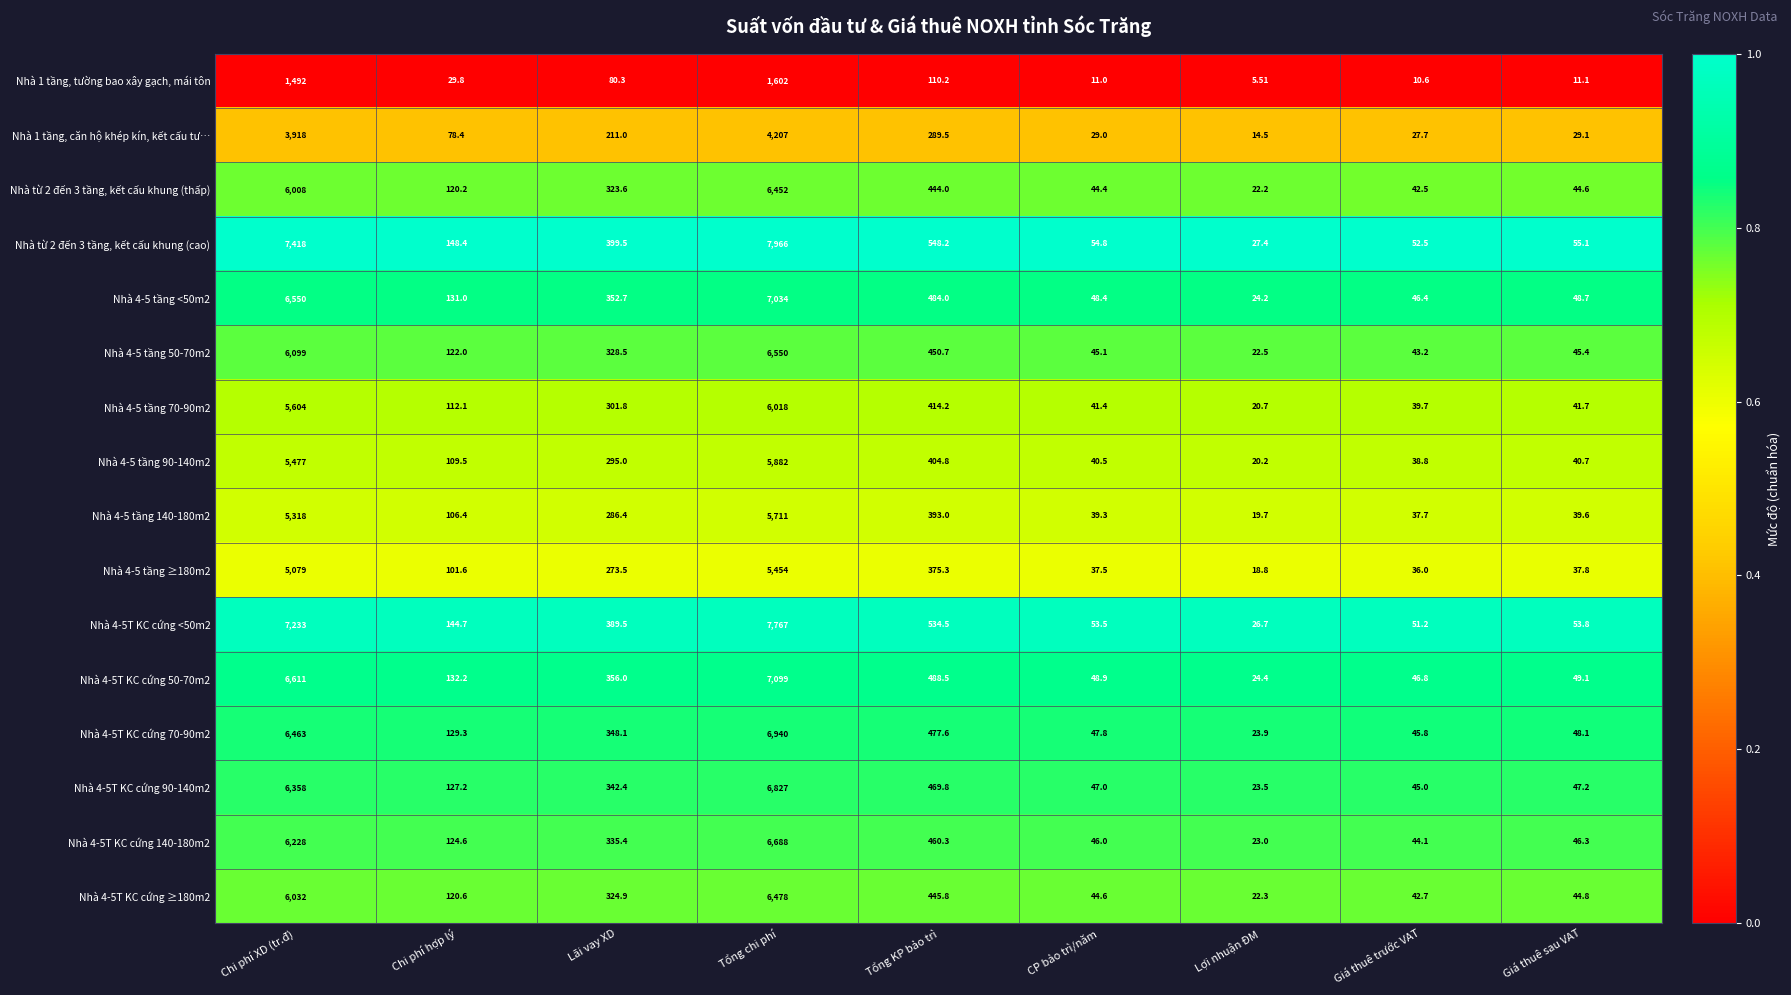

How many categories are shown in the chart?

9